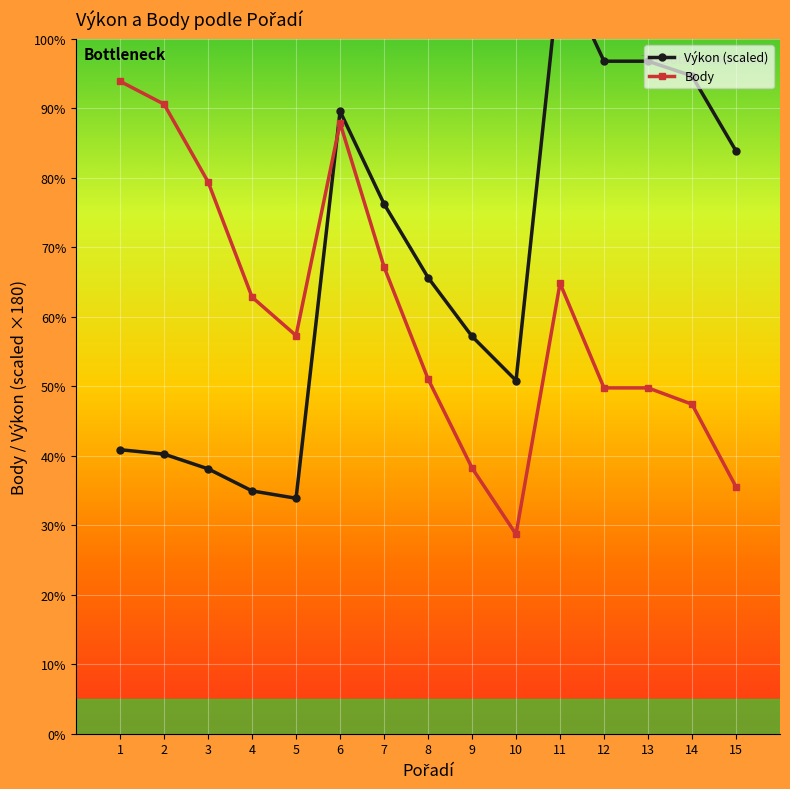

What is the approximate value of Body at 13?

423.0